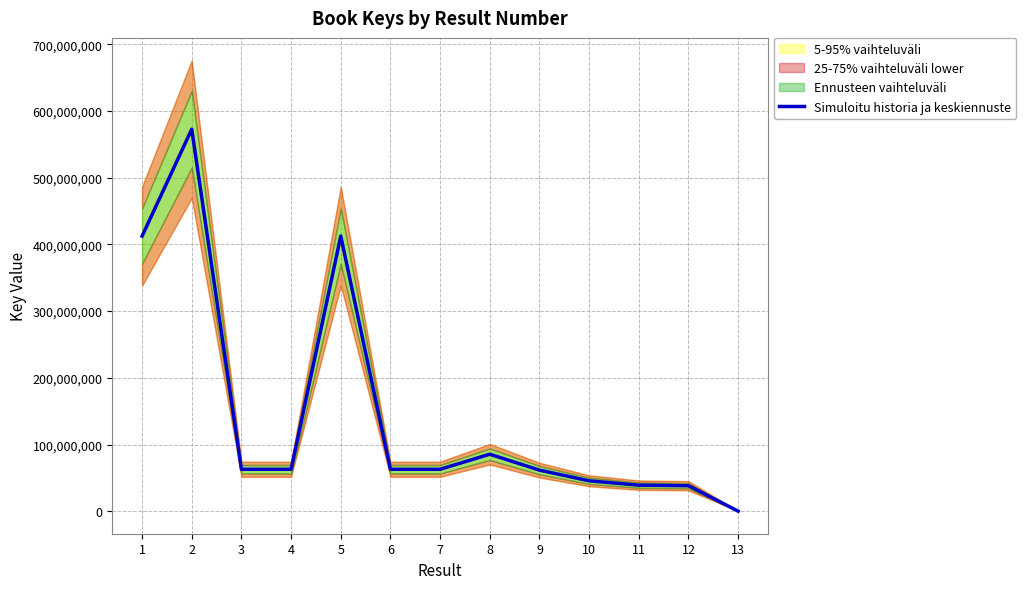

Does the chart display data point markers on the line(s)?

No